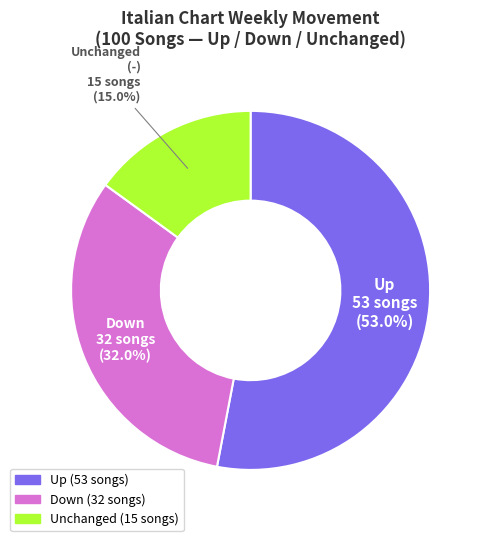

Does any single category account for the majority?

Yes